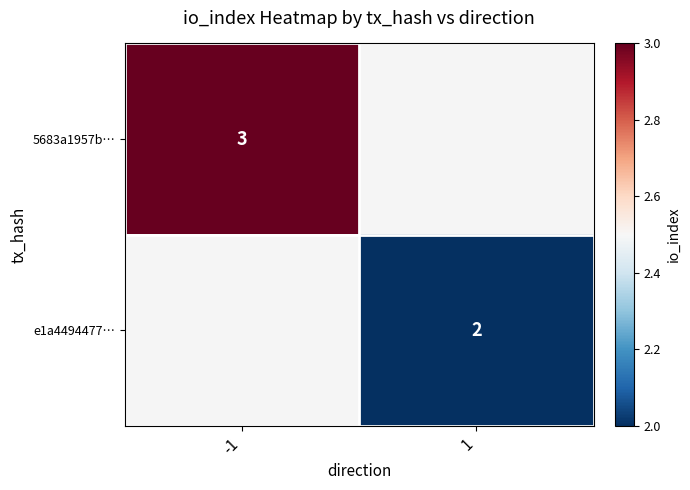

List the series in order of their peak value, highest first.

5683a1957b…, e1a4494477…